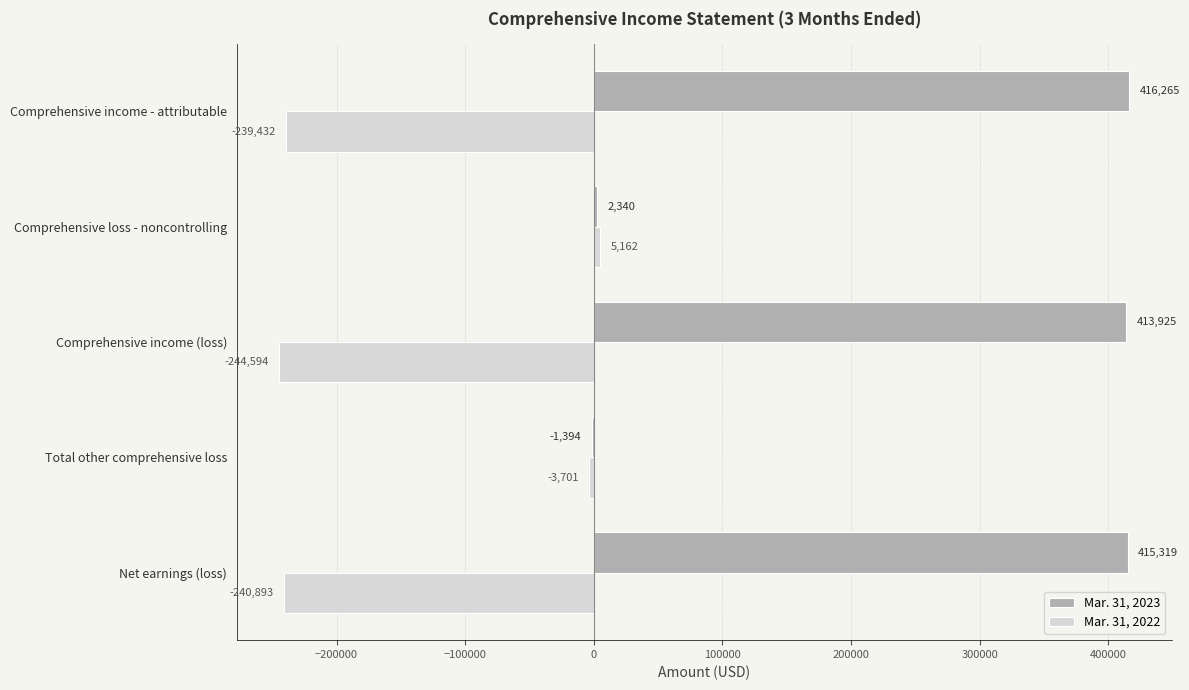

Between Total other comprehensive loss and Comprehensive income - attributable, which series saw the biggest shift?

Mar. 31, 2023